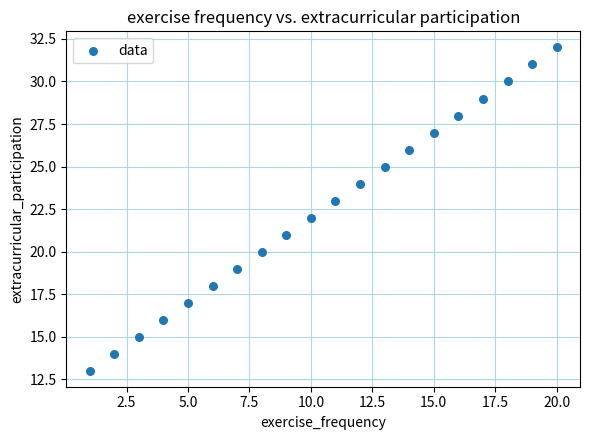

What is the range of Y values (max minus min)?

19